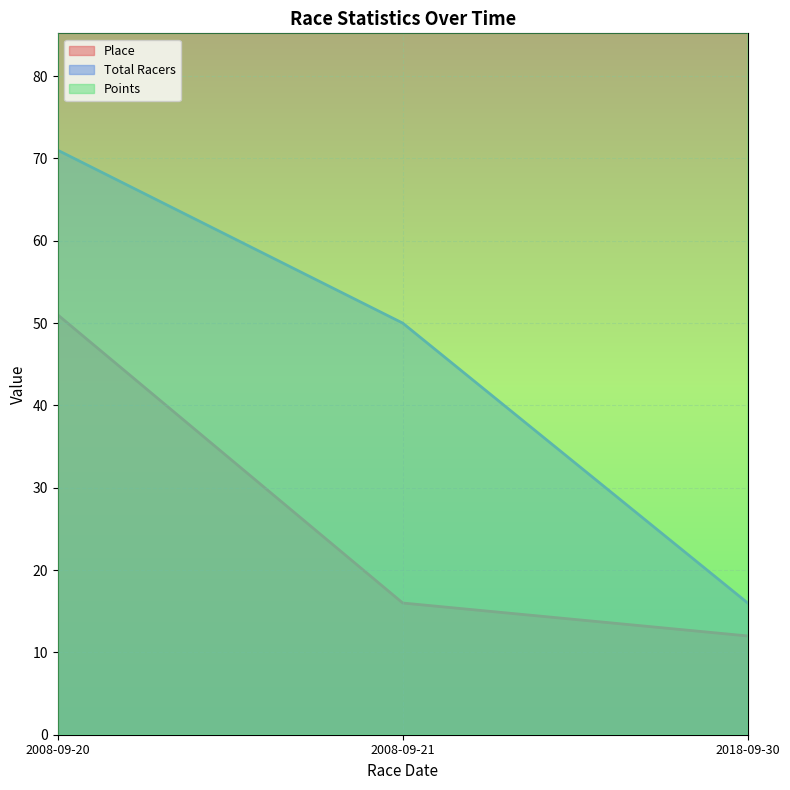

The Points series shows 452.6 at 2008-09-20. True or false?

True